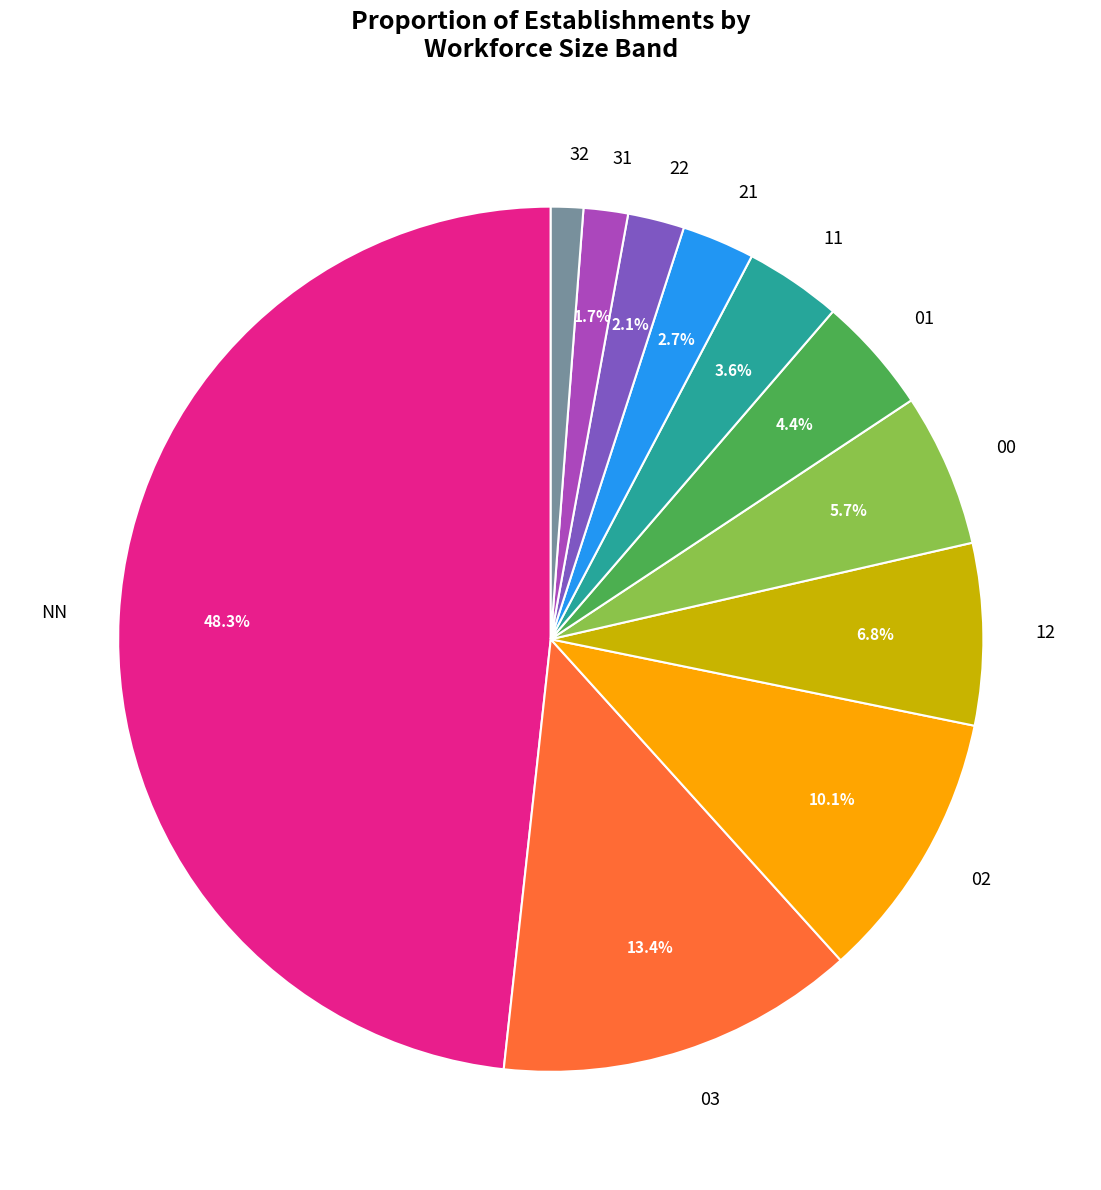

Is 01 the majority of the pie?

No